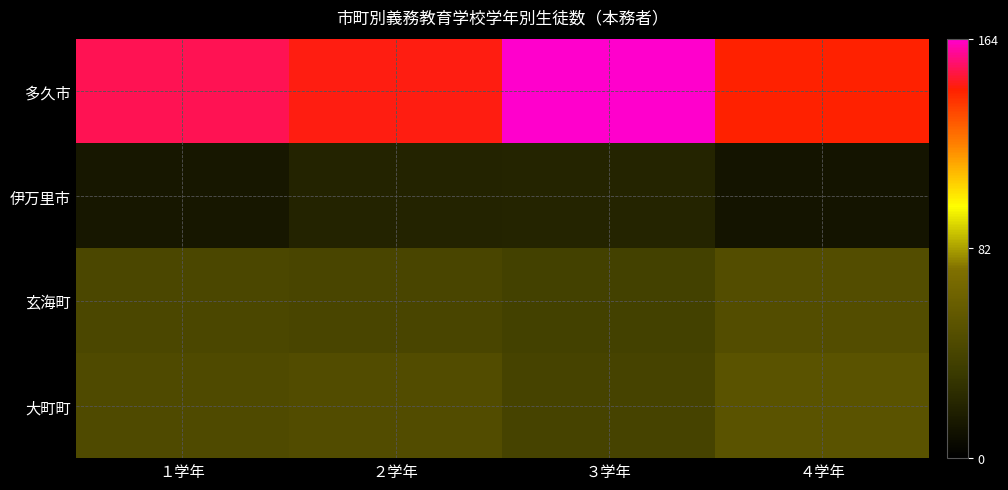

List the series in order of their peak value, lowest first.

伊万里市, 玄海町, 大町町, 多久市